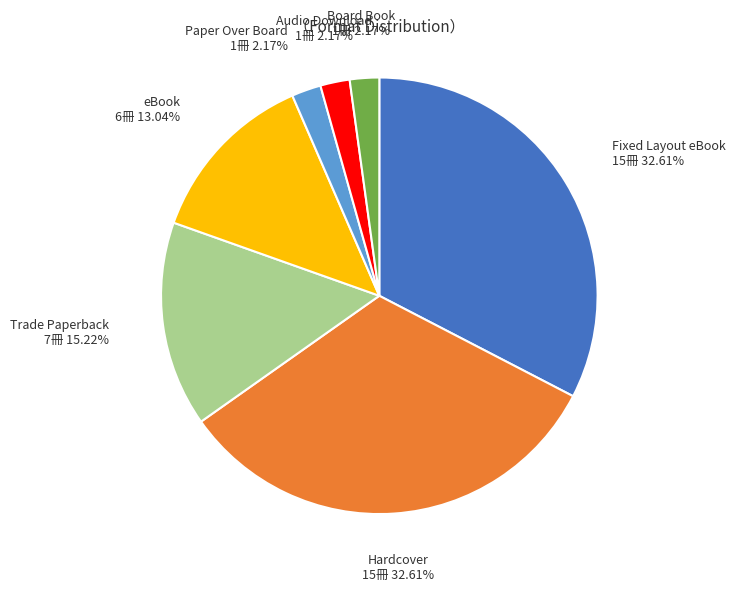

Is there a majority slice in this chart?

No